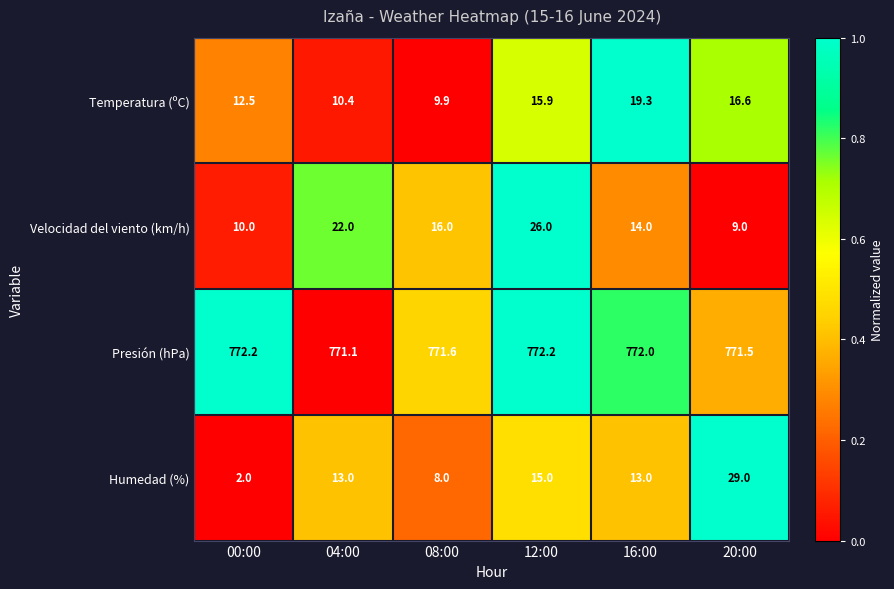

Is it true that Presión (hPa) equals 445.4 at 20:00?

False